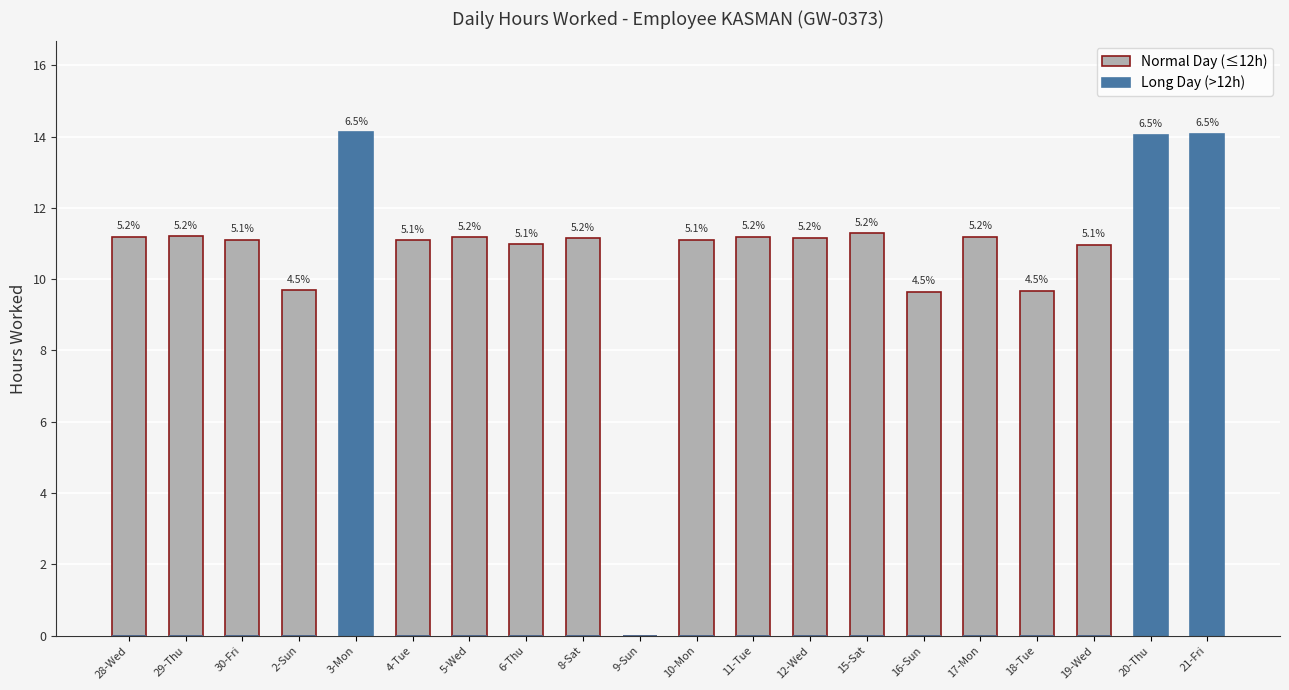

At which label is Long Day (>12h) closest to 7?

28-Wed